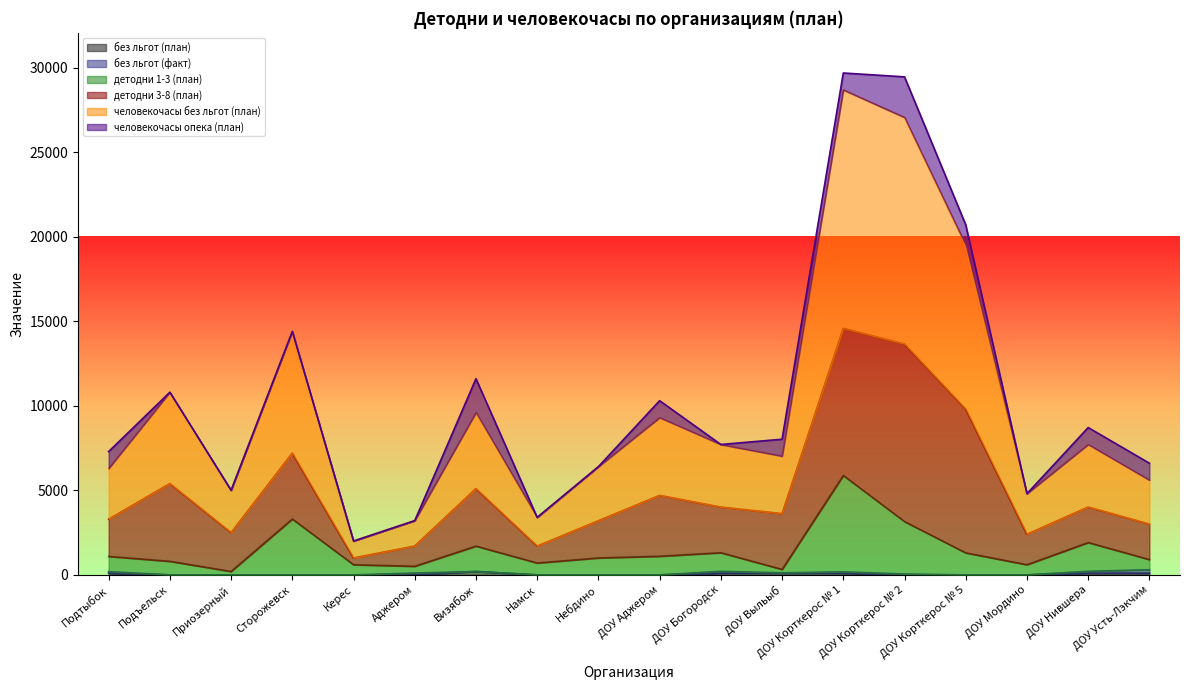

What is the highest value of the детодни 1-3 (план) series?

5877